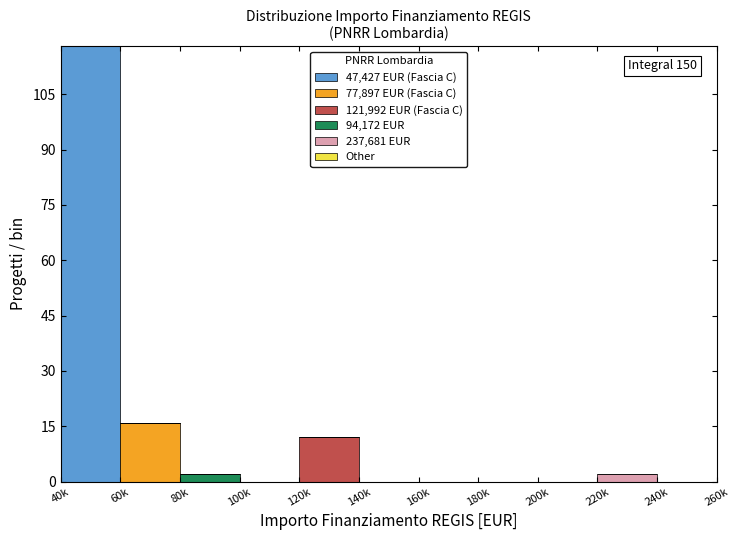

At which category is the sum across all series the highest?

40k